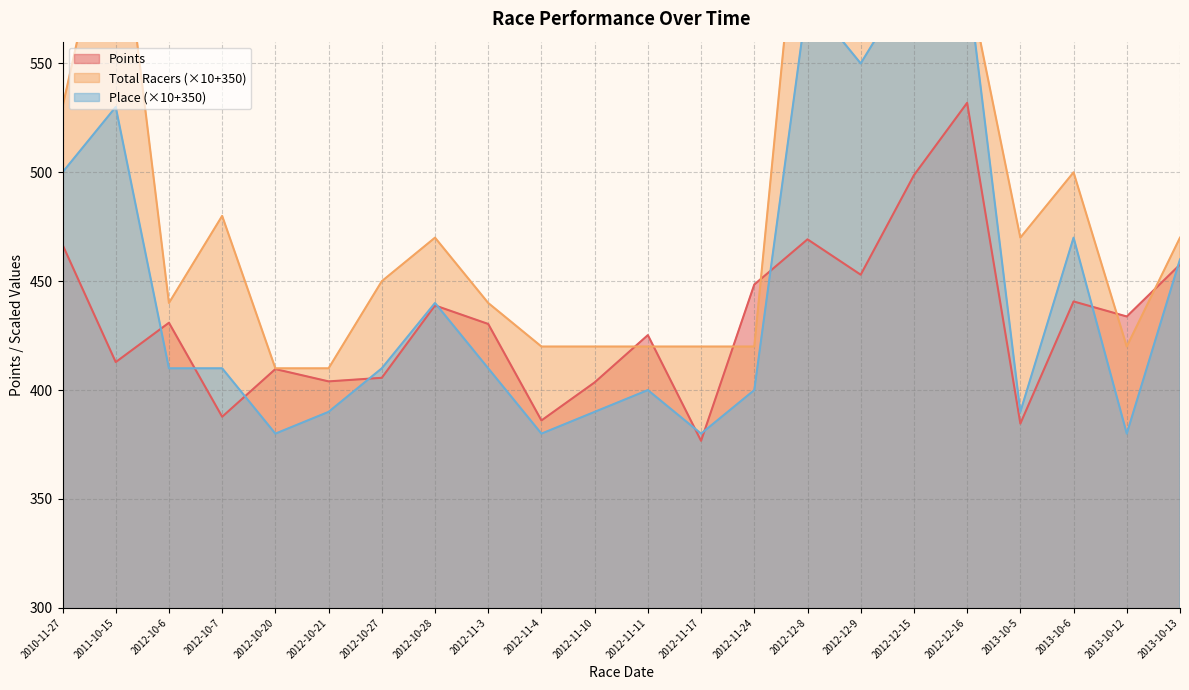

Which label corresponds to the largest value in the chart?

2012-12-8